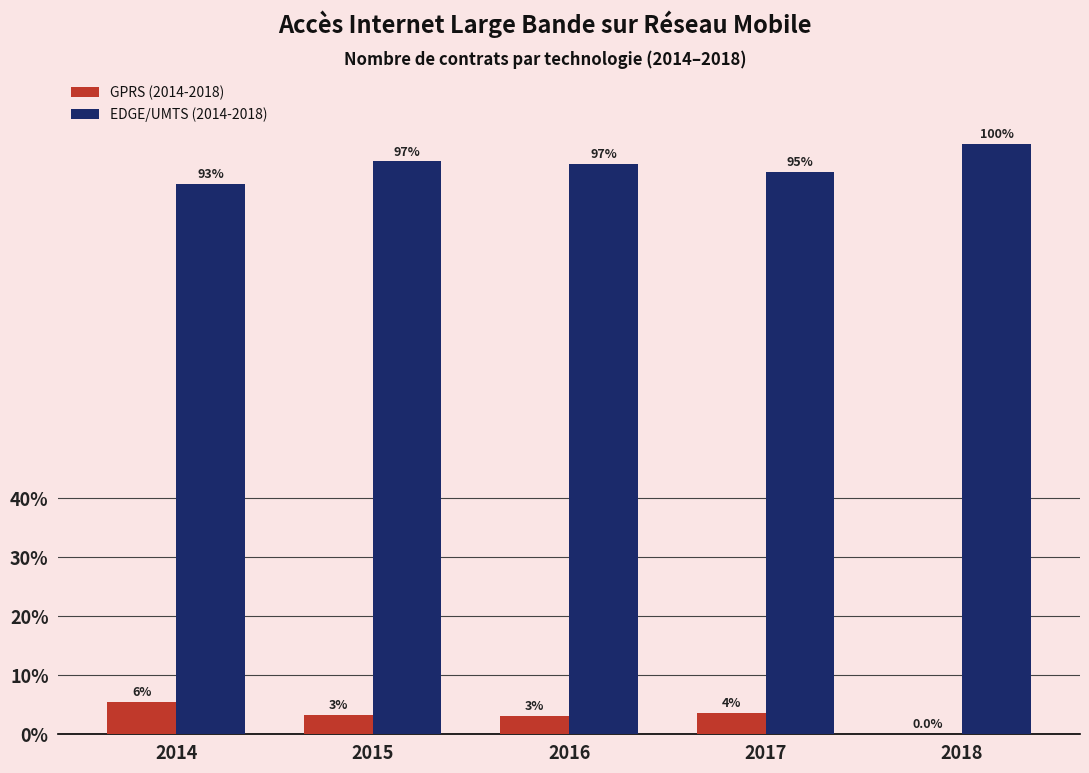

Does the chart contain stacked bars?

No